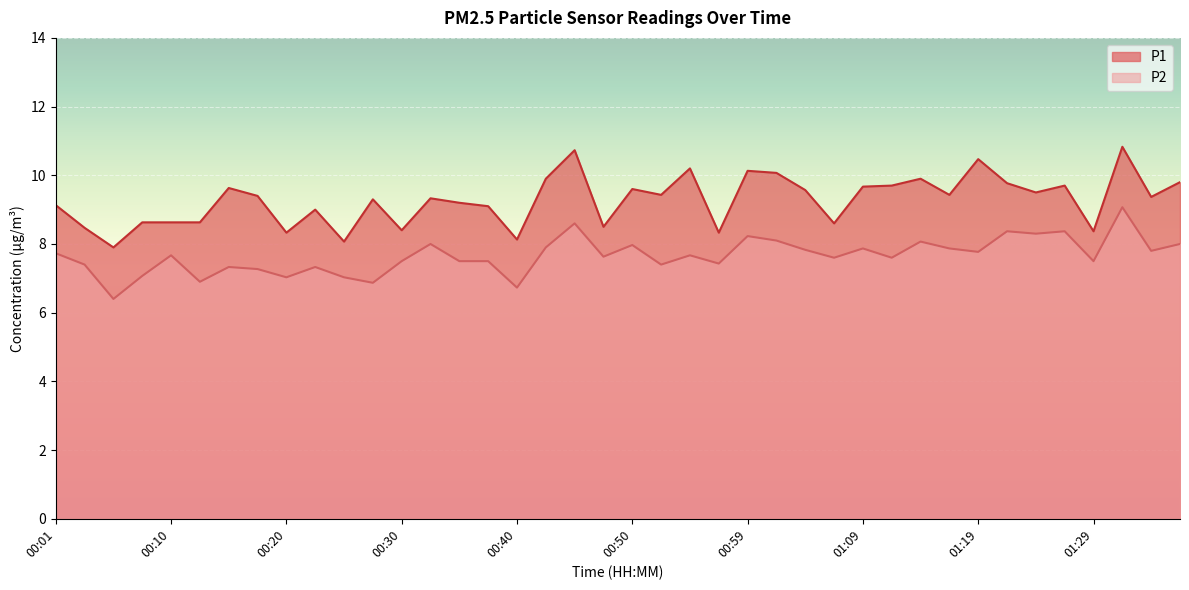

How many lines are shown in the chart?

2